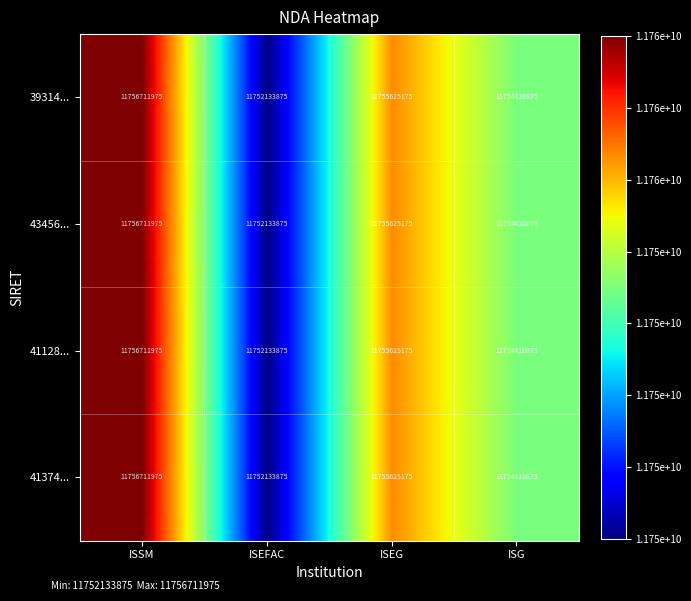

Reading left to right, list all the values displayed in this chart.

39314...: 11756711975	11752133875	11755625175	11754410875
43456...: 11756711975	11752133875	11755625175	11754410875
41128...: 11756711975	11752133875	11755625175	11754410875
41374...: 11756711975	11752133875	11755625175	11754410875